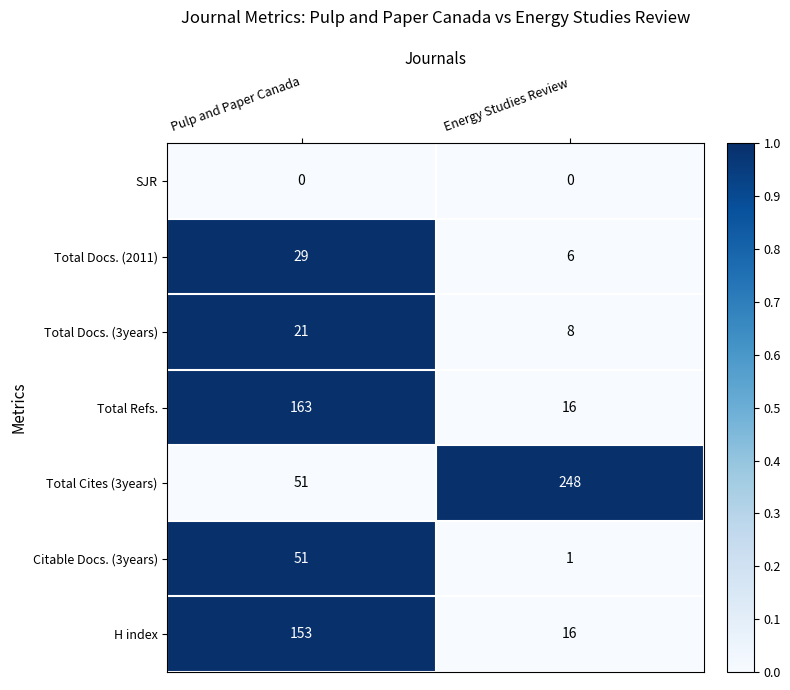

What is the spread (max minus min) of values at Energy Studies Review?

248